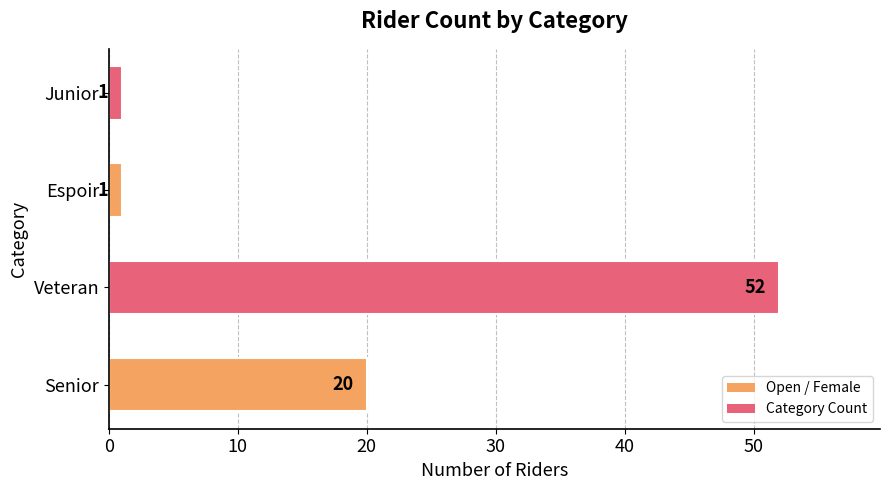

Which category has the highest value across all series?

Veteran